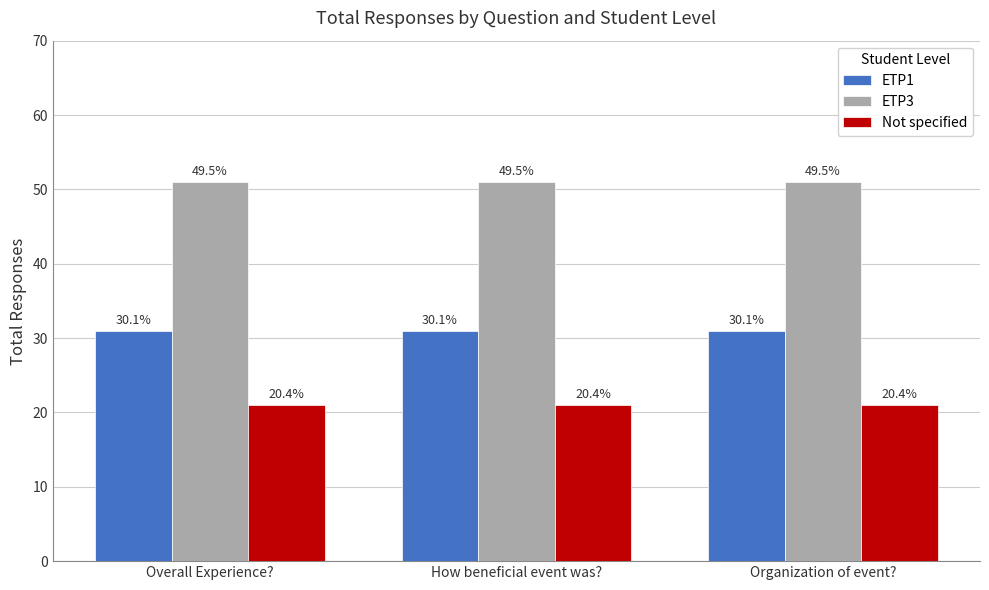

What is the sum of all ETP1 values?

93